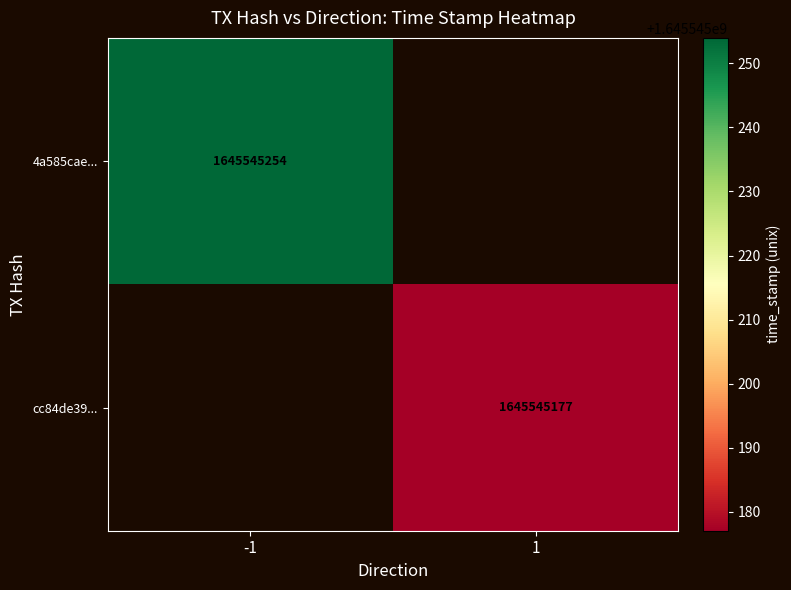

List the series in order of their overall mean, lowest first.

cc84de39d304e52a19486fdf42cccbcfb77042e, 4a585caeae7c186baa4a3181f4f6344ecd82529